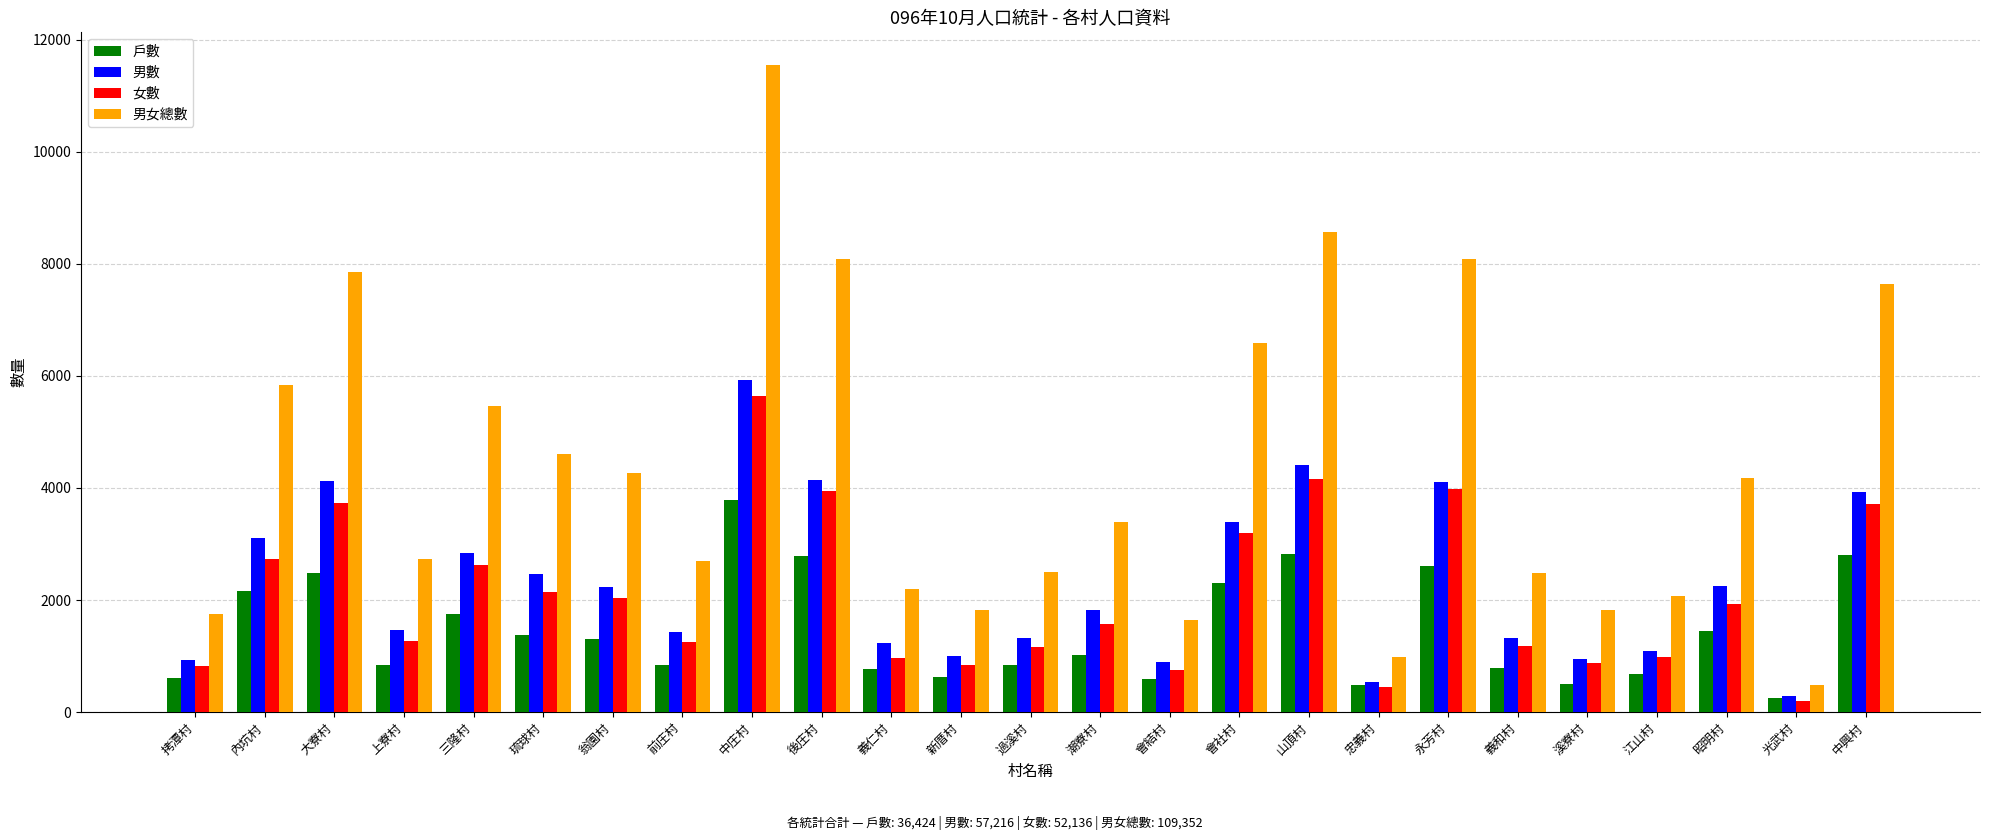

Are the bars grouped side by side (vs. stacked)?

Yes